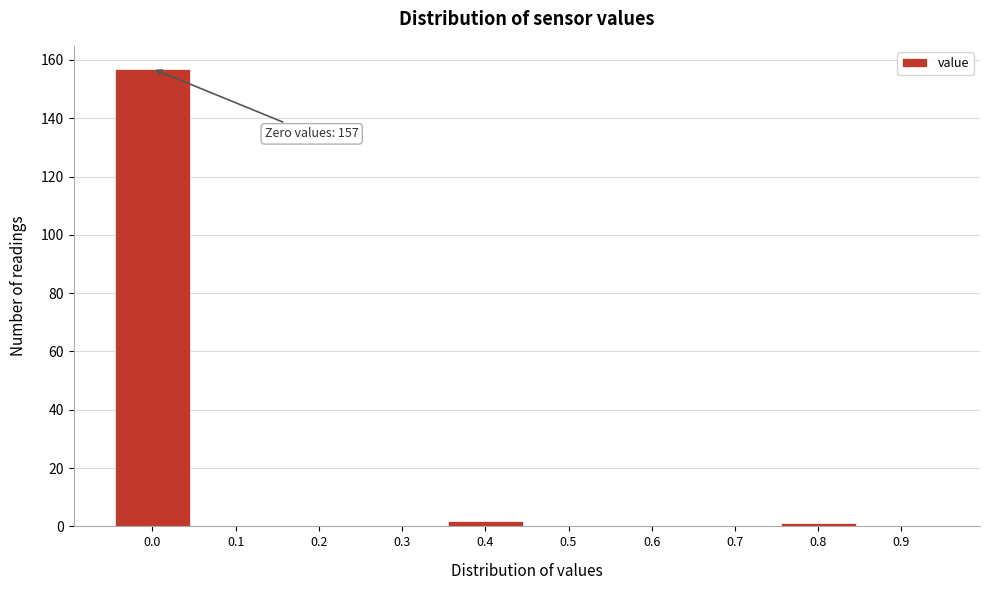

Reading left to right, what are all the values shown in this chart?

0.0=157	0.1=0	0.2=0	0.3=0	0.4=2	0.5=0	0.6=0	0.7=0	0.8=1	0.9=0